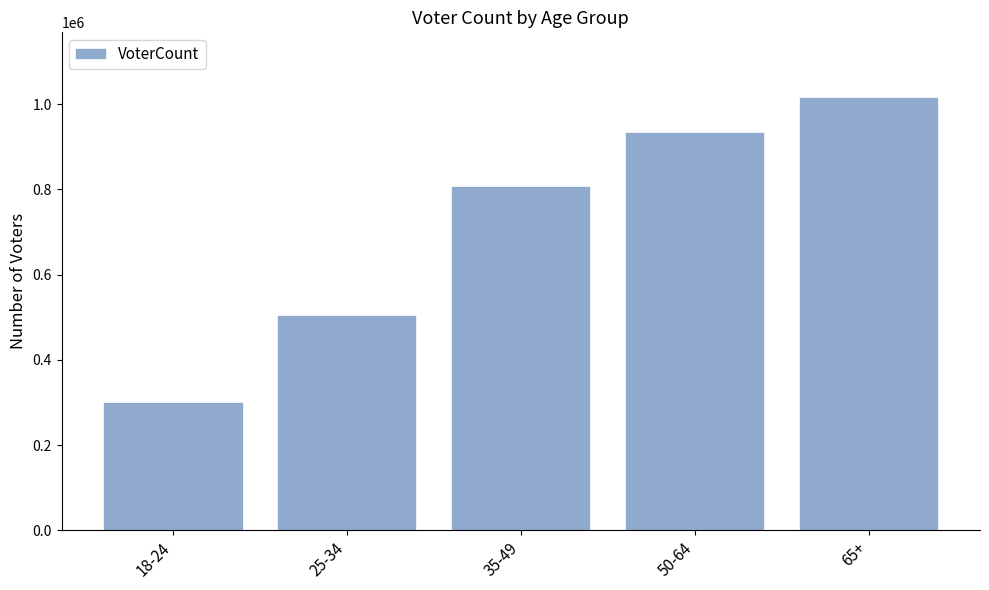

What is the approximate value at 50-64, to the nearest 50?

934700